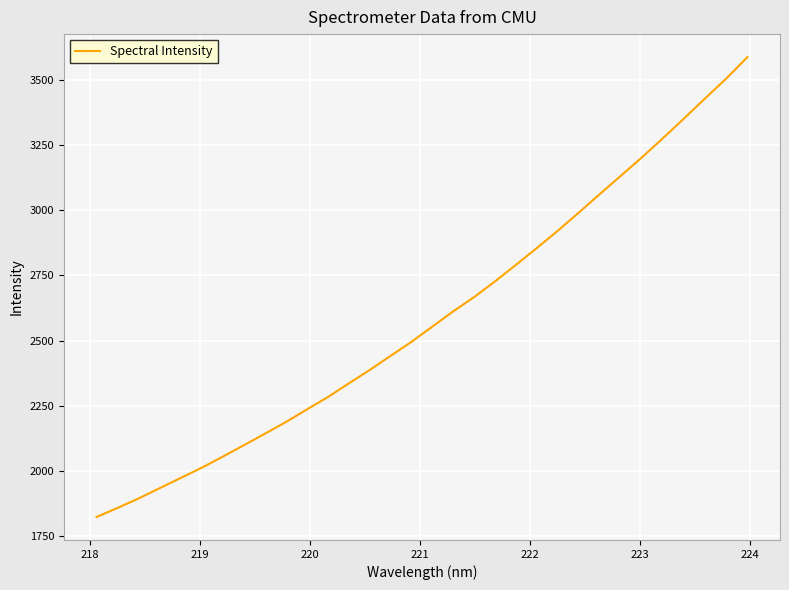

What is the difference between the maximum and minimum values?

1764.0